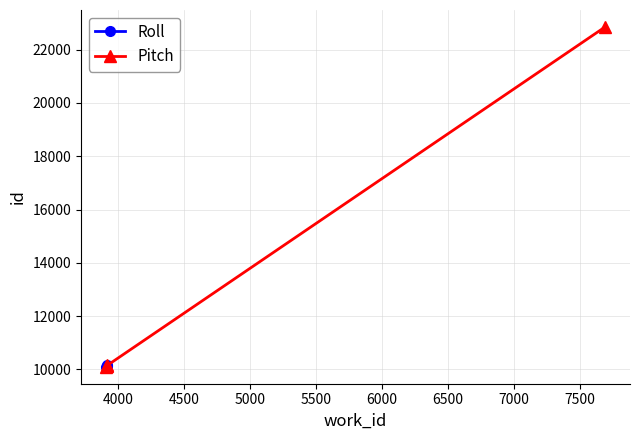

What is the value of the Pitch point at the 1st from the left?

10097.5